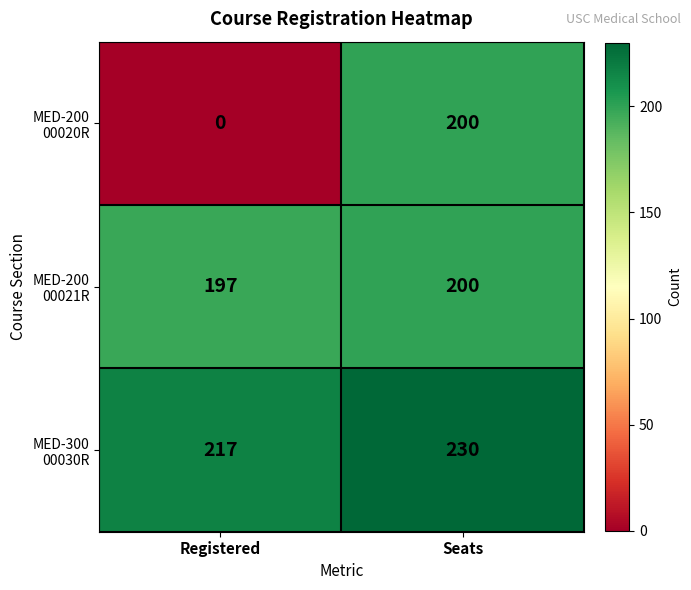

What is the difference between the highest and lowest values at Registered?

217